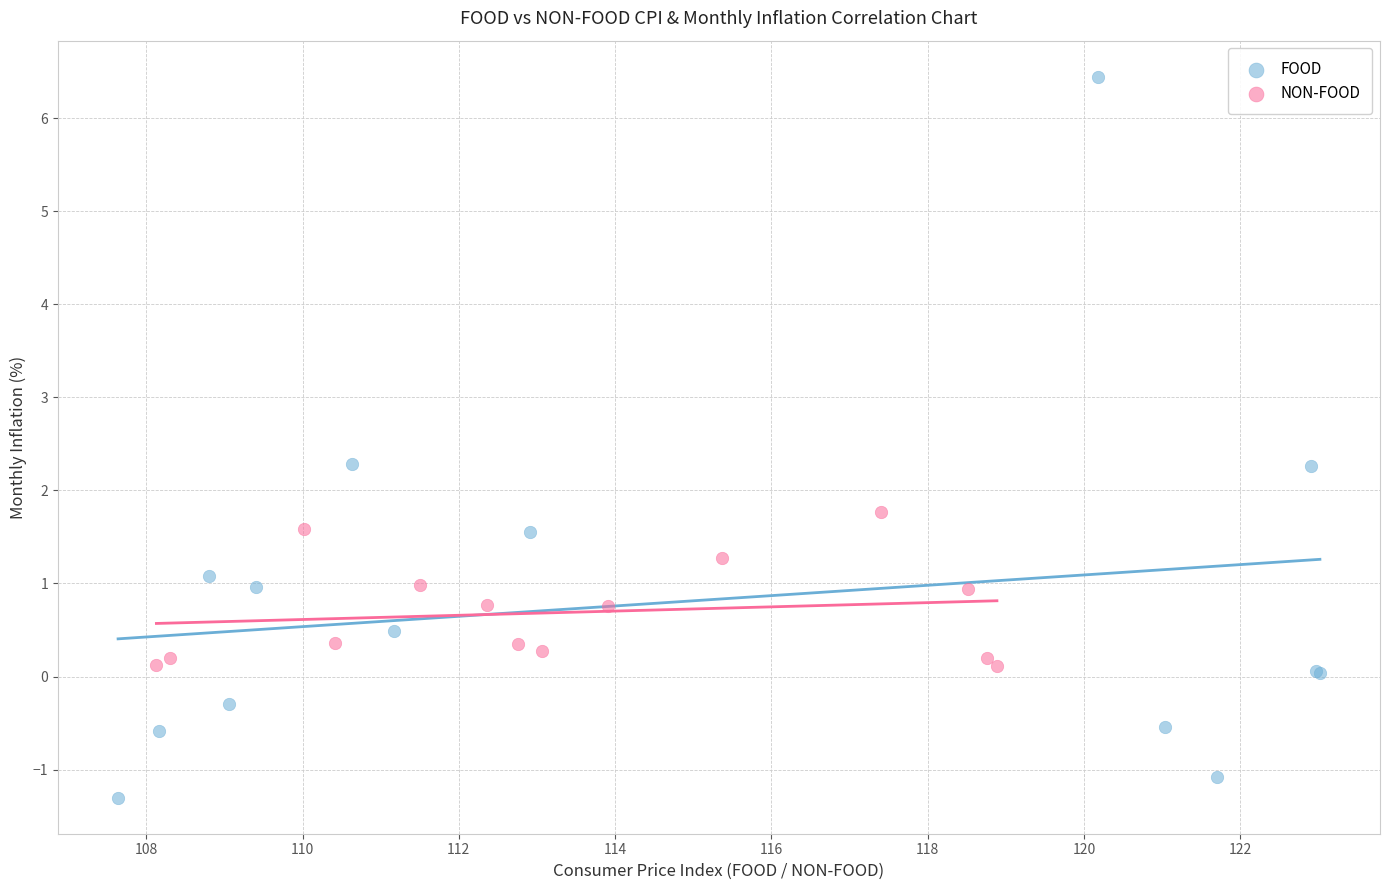

Which series reaches the maximum Y coordinate?

FOOD